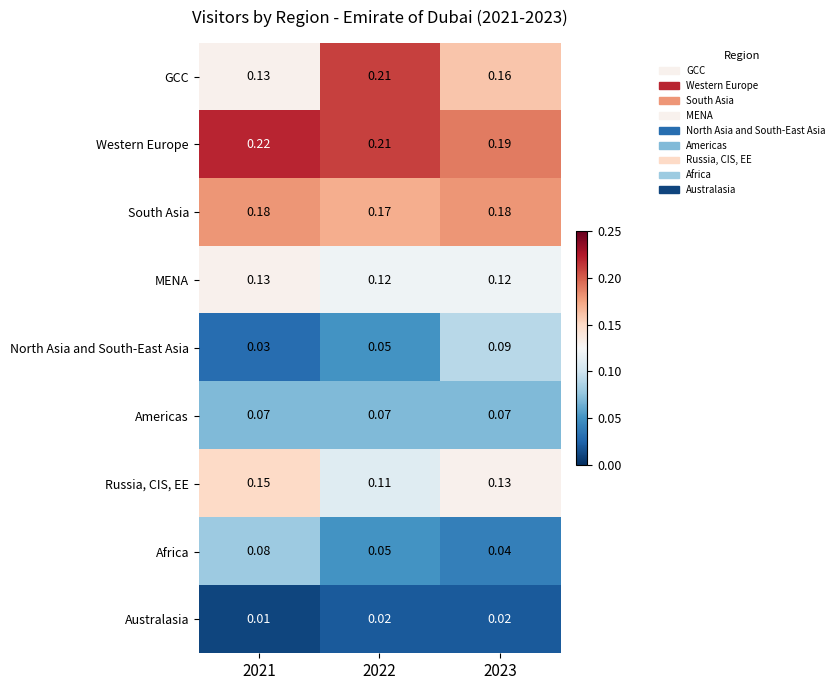

What is the total value across all series at 2023?

1.0